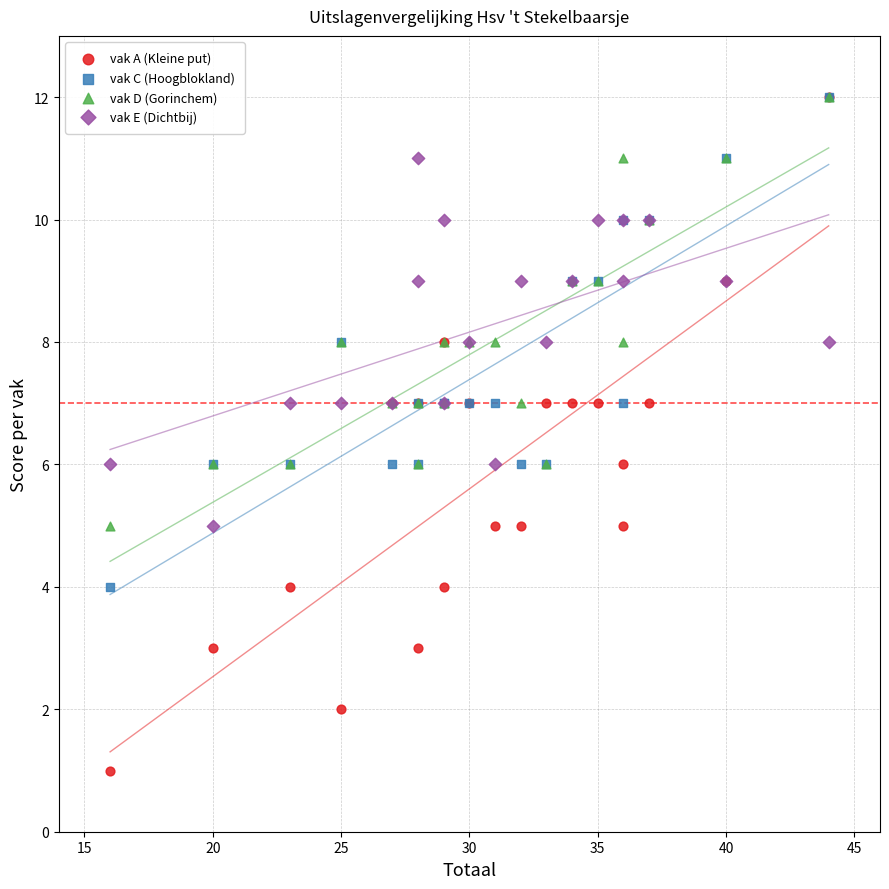

What are all the series names shown in the legend?

vak A (Kleine put), vak C (Hoogblokland), vak D (Gorinchem), vak E (Dichtbij)